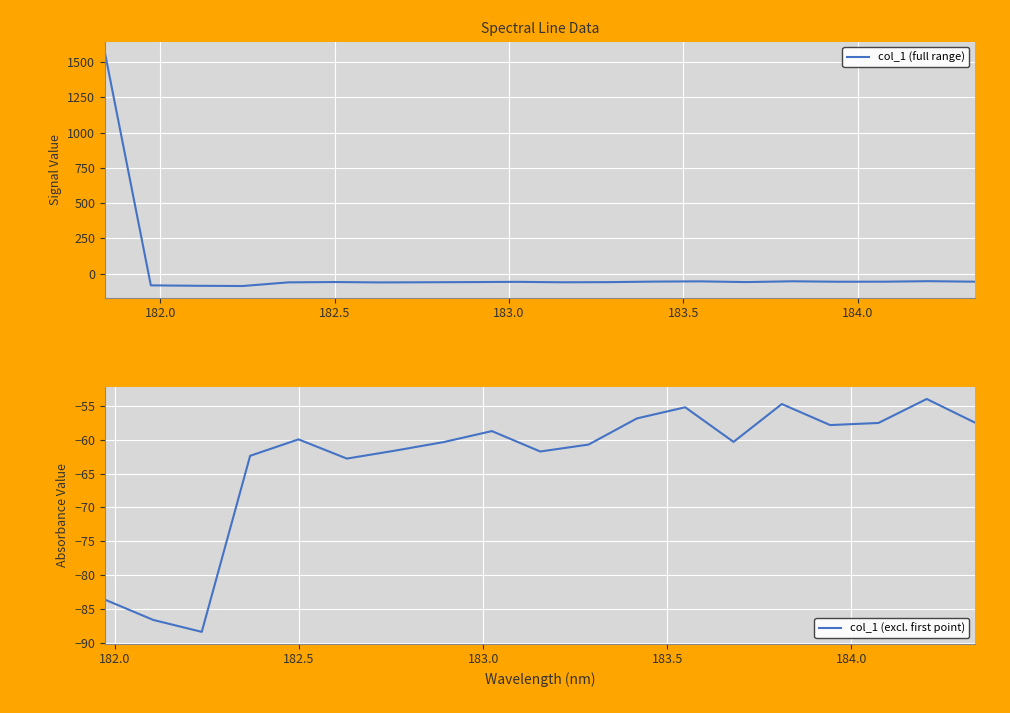

At which category does the chart reach its peak across all series?

181.8418